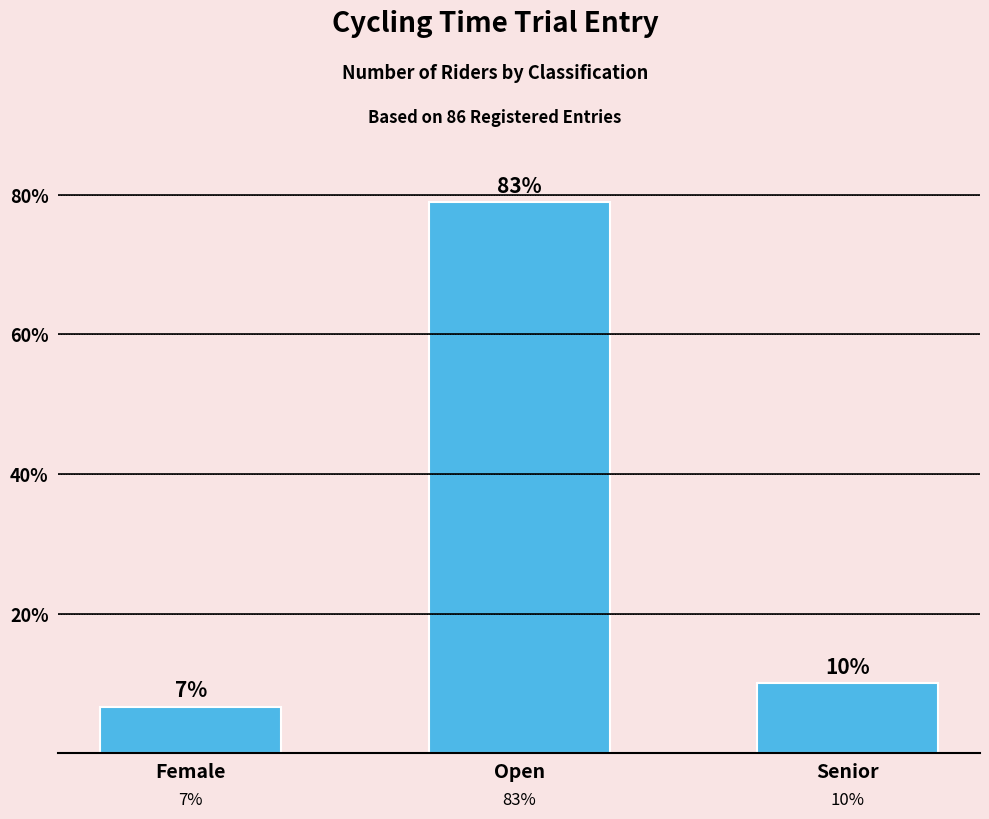

What is the change in value from Female to Senior?

+3